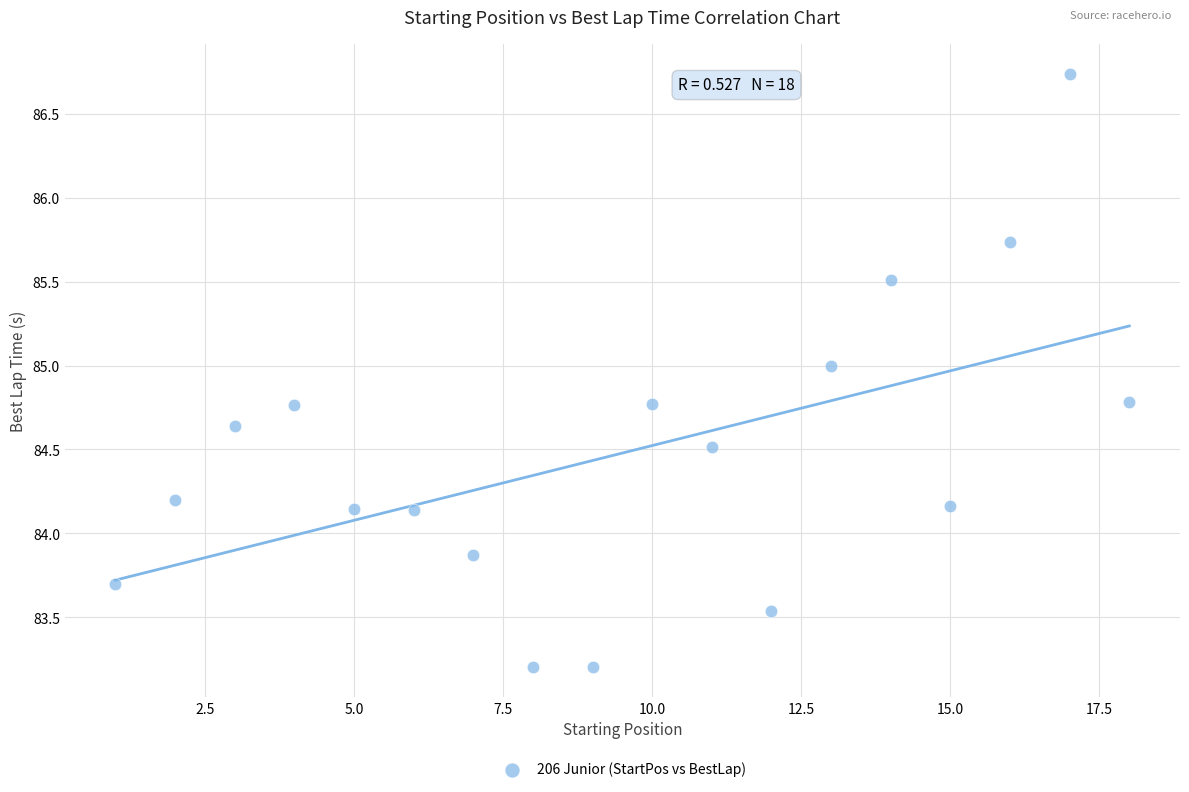

What is the range of X values (max minus min)?

17.0